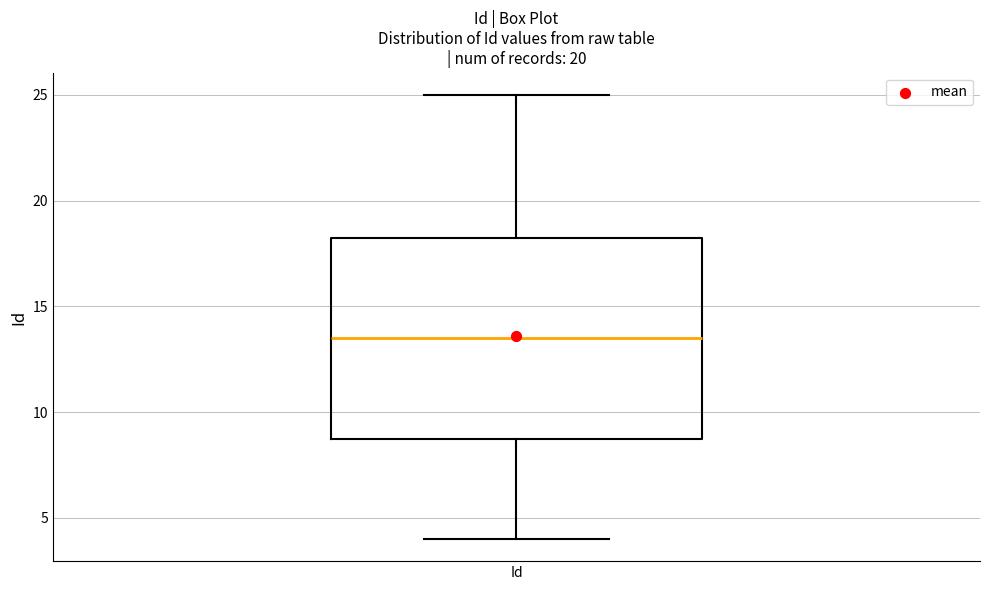

Transcribe this box plot: give where the median line is, the range the box spans, and where the two whiskers end, as read against the y-axis. The values are not printed on the chart, so give them approximately, as read against the axis.

median 13.5, box 9.0 to 18.5, whiskers 4.0 to 25.0